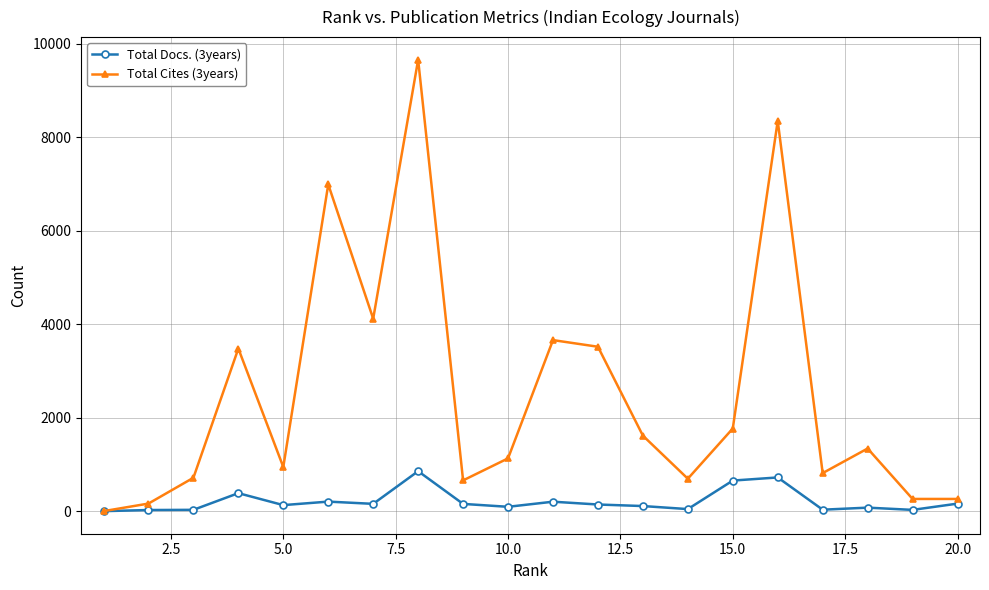

What is the maximum value for Total Docs. (3years)?

855